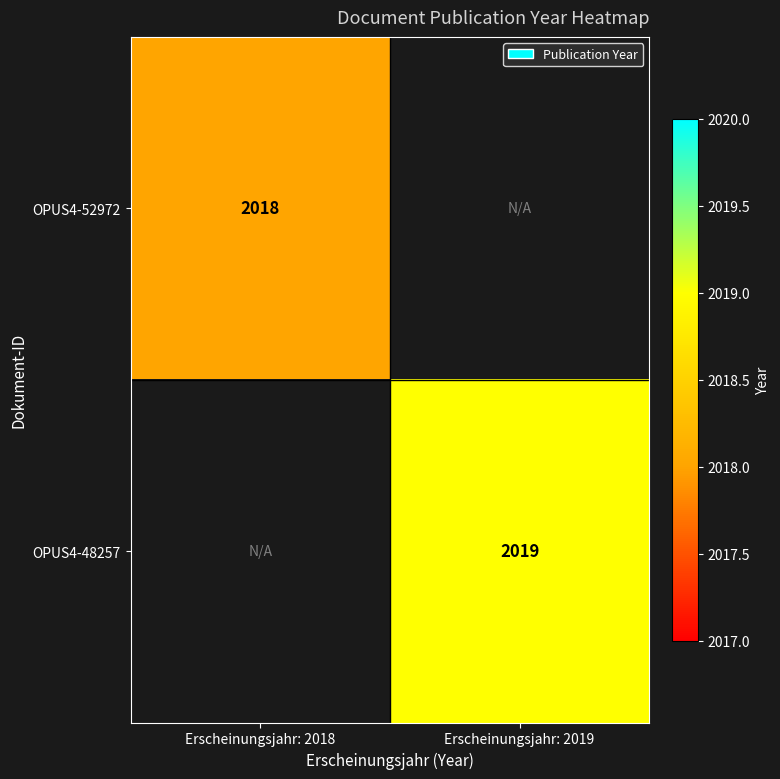

How many categories are shown in the chart?

2